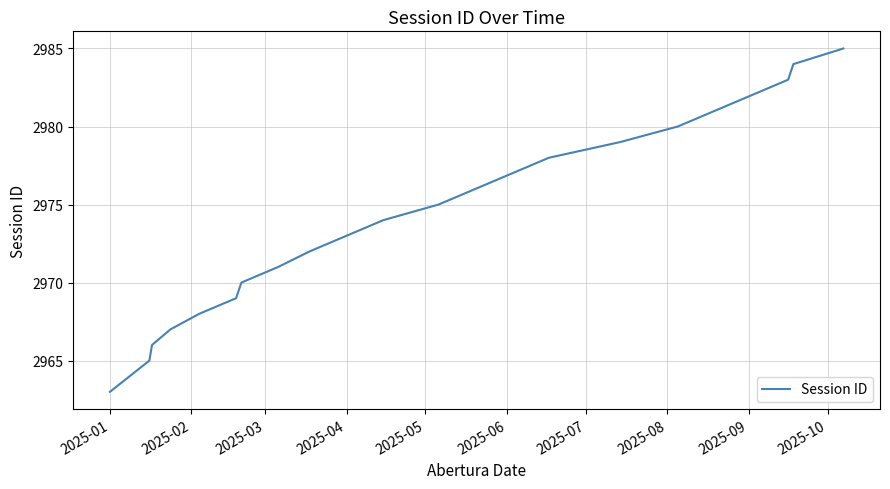

What is the difference between the maximum and minimum values?

22